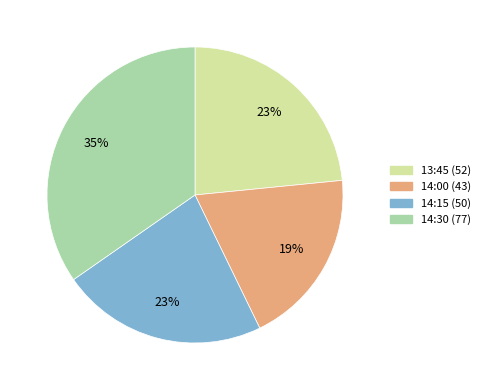

How many segments does this pie chart have?

4